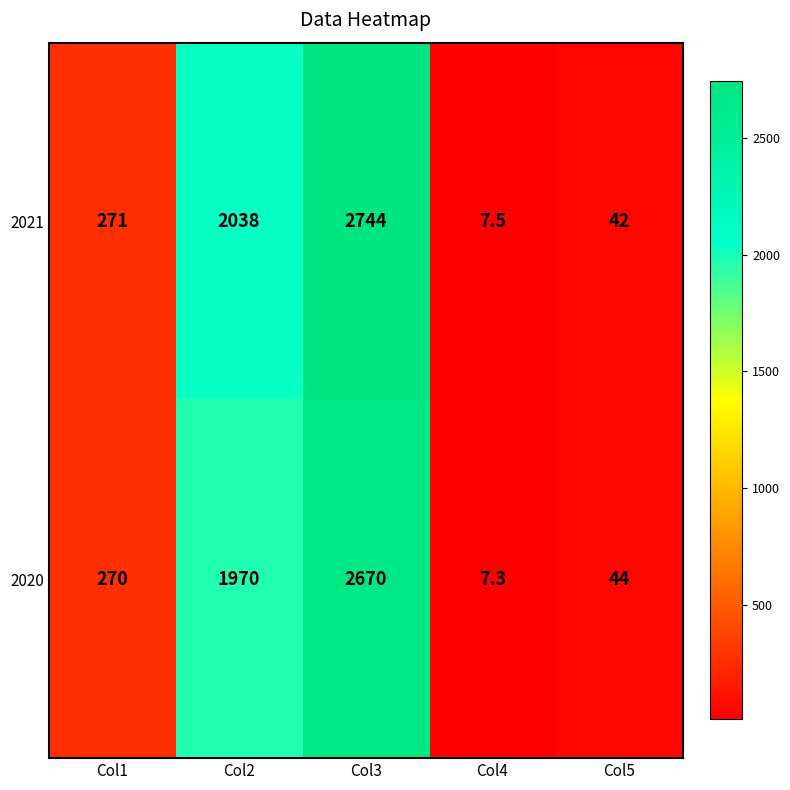

Is it true that 2020 equals 7.3 at Col4?

True